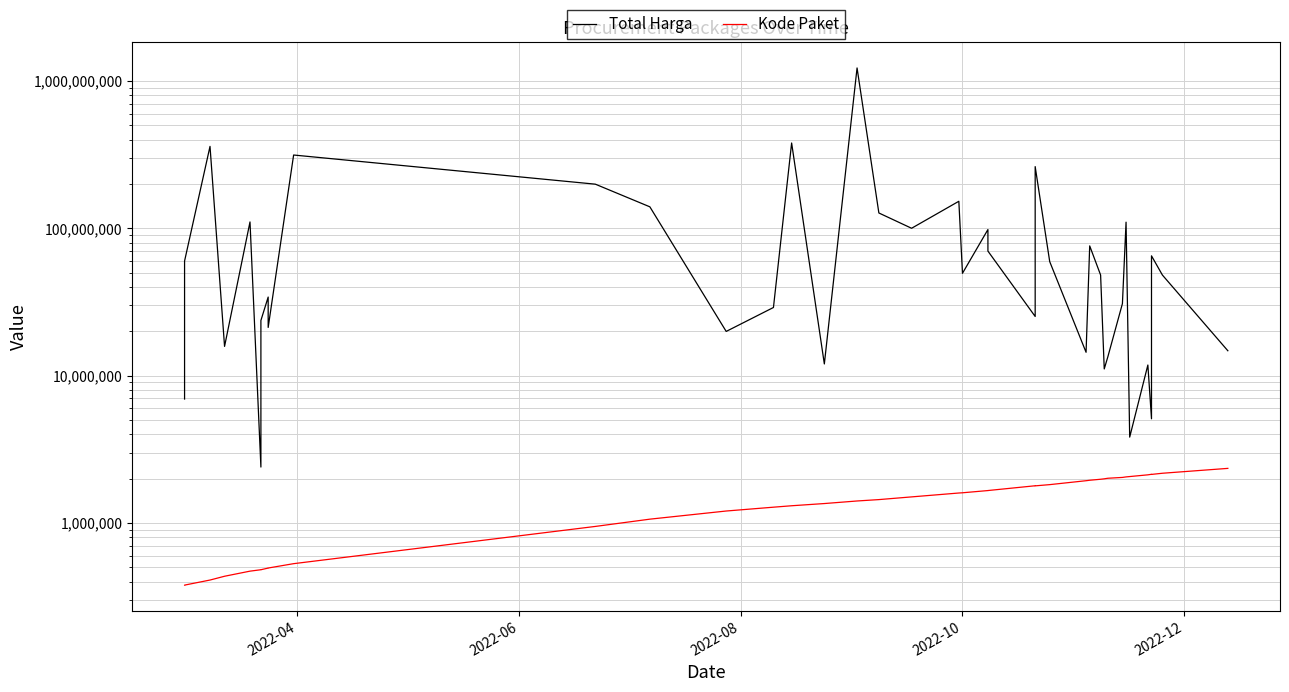

In Total Harga, how many points are lower than both neighbors (excluding endpoints)?

12